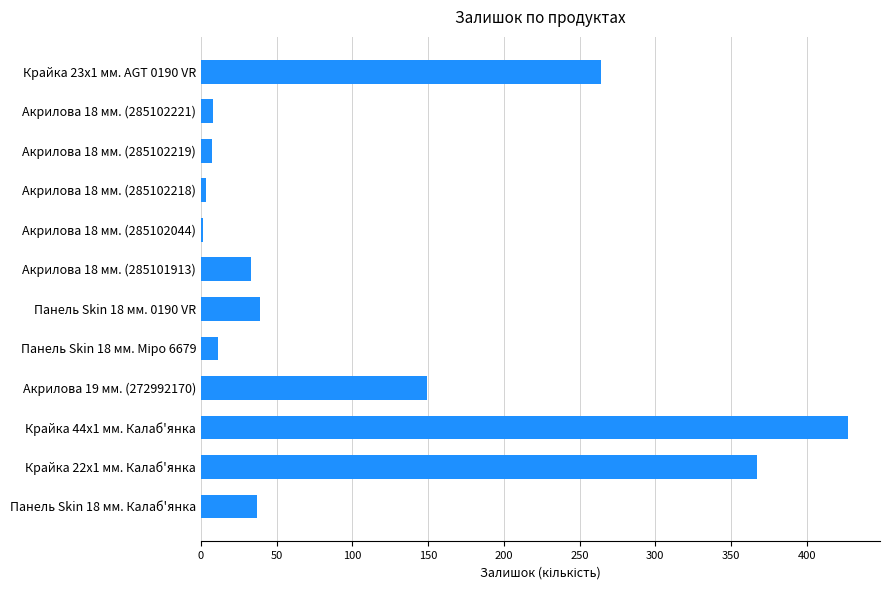

The chart shows a value of 16 at Панель Skin 18 мм. 0190 VR. True or false?

False